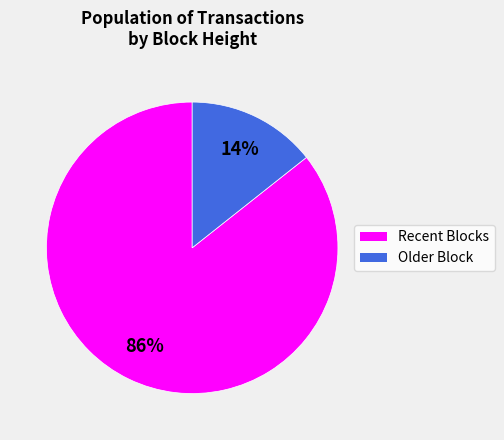

To the nearest percent, what is the combined percentage of Recent Blocks and Older Block?

100%